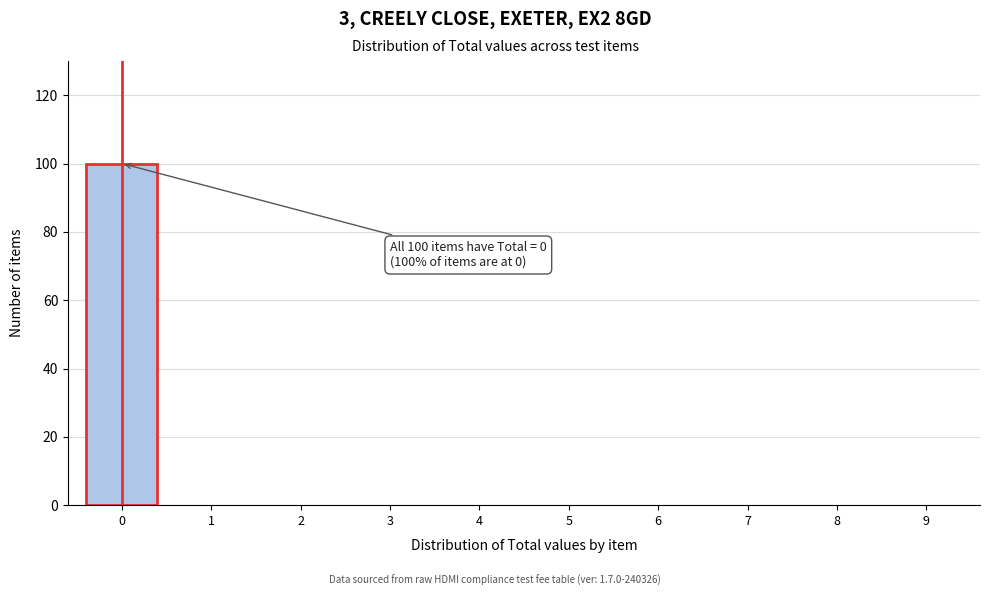

Reading left to right, what are all the values shown in this chart?

0=100	1=0	2=0	3=0	4=0	5=0	6=0	7=0	8=0	9=0